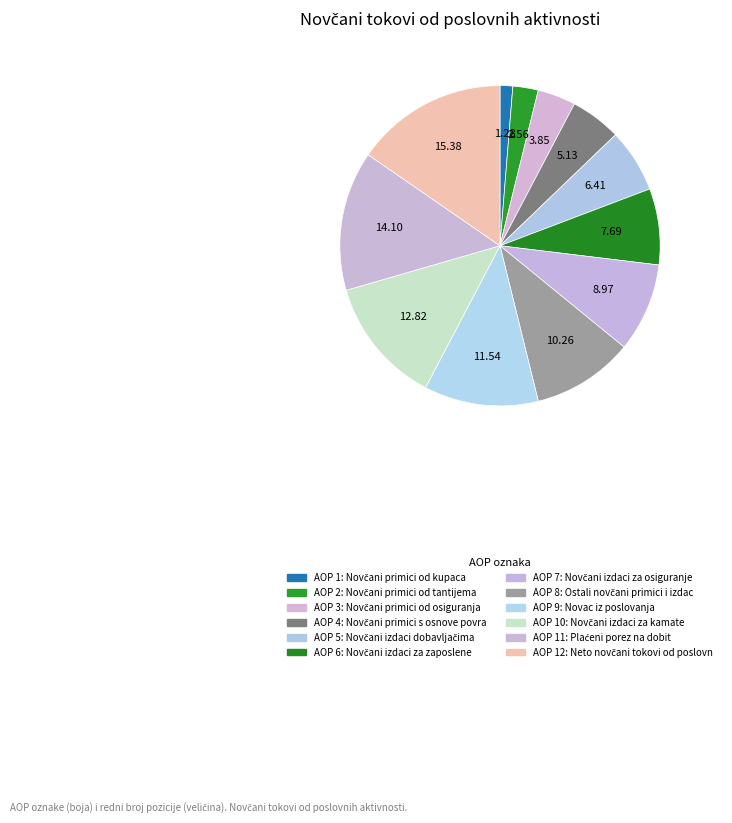

How many slices are in this pie chart?

12